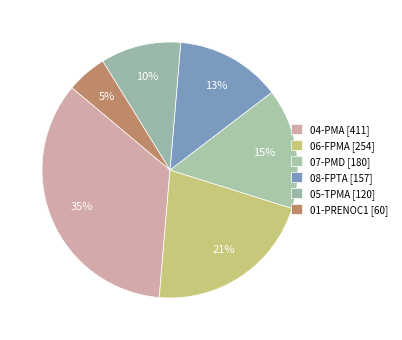

Is 04-PMA the majority of the pie?

No